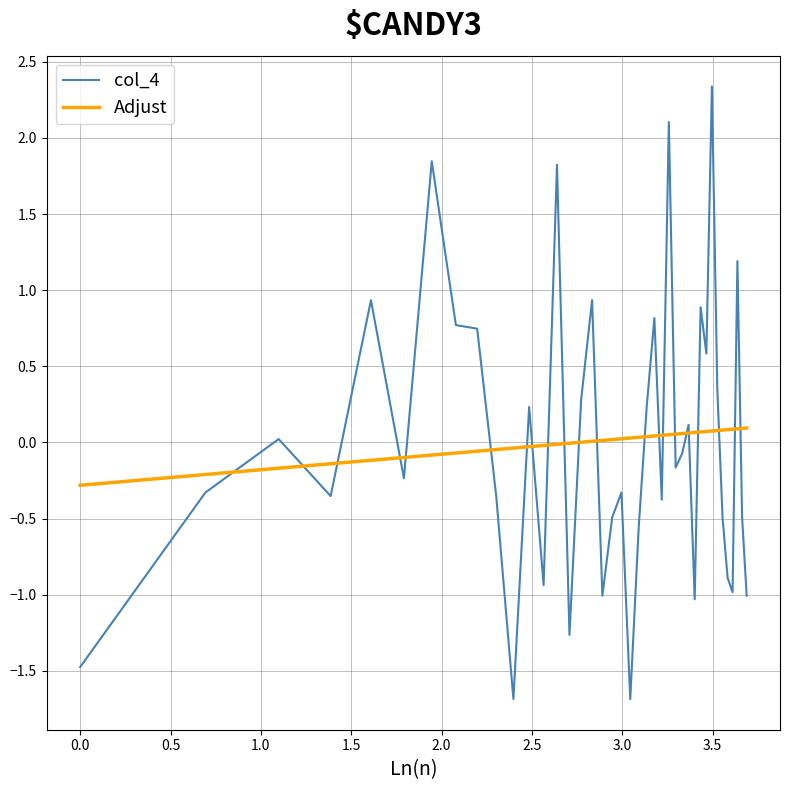

List the series in order of their peak value, lowest first.

Adjust, col_4